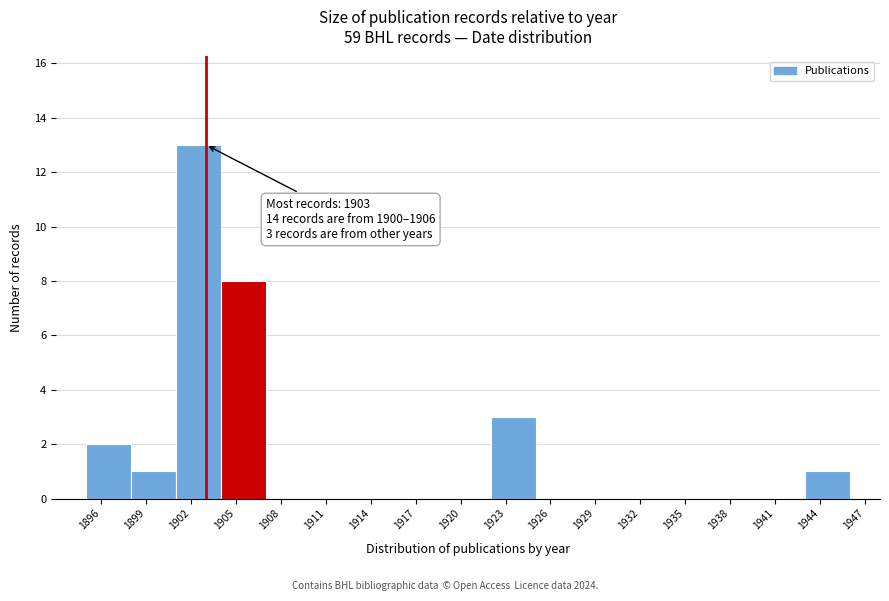

Over which range of the x-axis is the bar tallest?

1901 to 1904